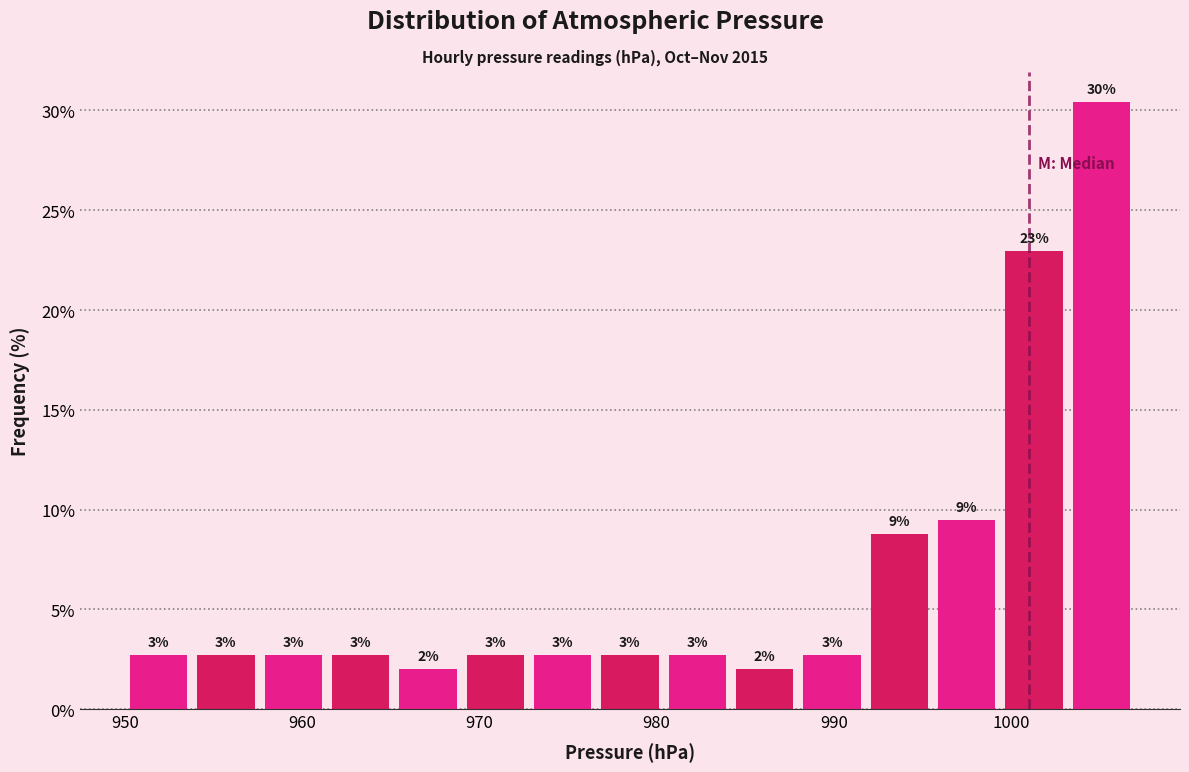

Around what value on the x-axis is the tallest bar? Give the approximate position of its centre, as read against the axis.

1005